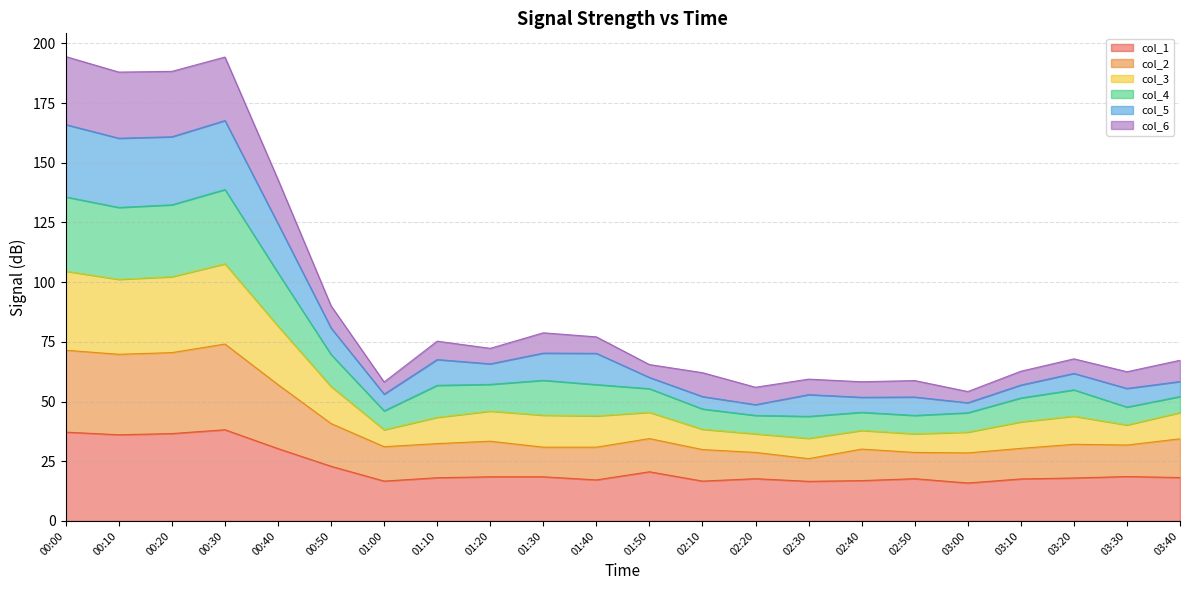

Does the chart display data point markers on the line(s)?

No